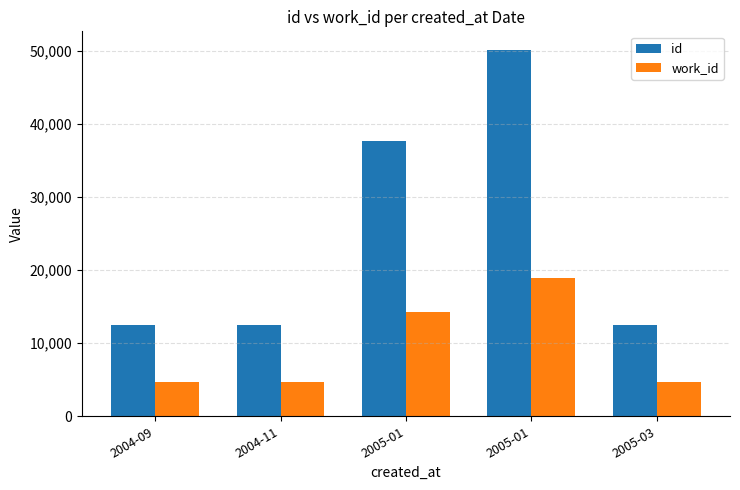

Reading left to right, extract all data points from this chart.

id: 2004-09=12554	2004-11=12545	2005-01=37647	2005-01=50216	2005-03=12560
work_id: 2004-09=4745	2004-11=4745	2005-01=14235	2005-01=18980	2005-03=4745